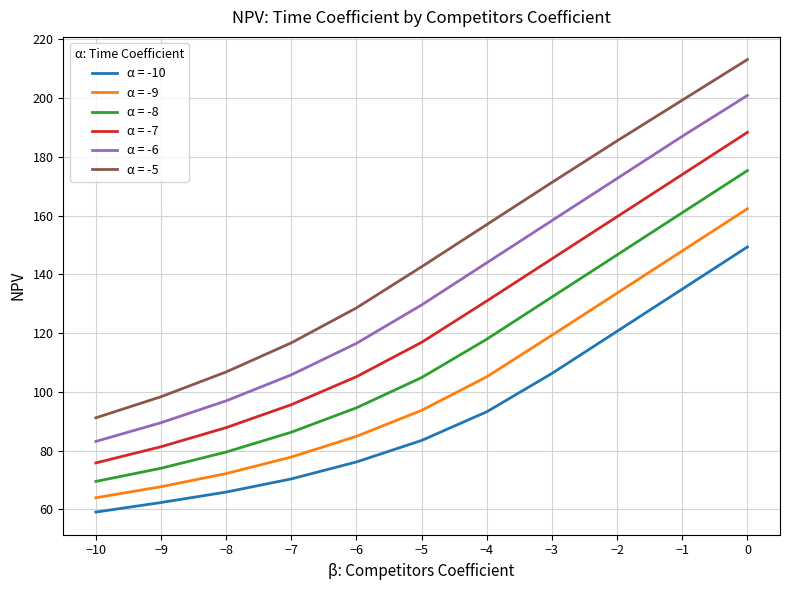

List the series in order of their peak value, lowest first.

α = -10, α = -9, α = -8, α = -7, α = -6, α = -5